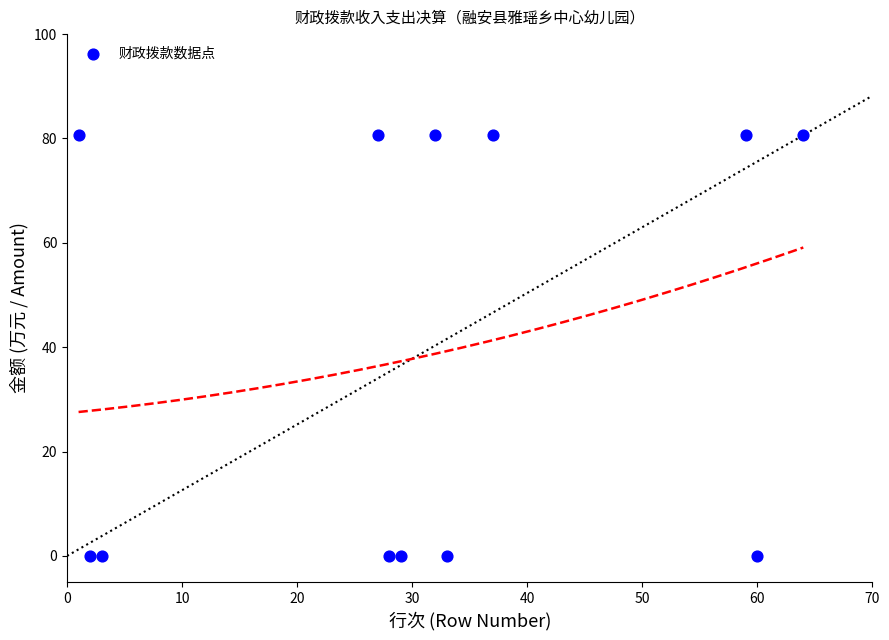

What is the range of Y values (max minus min)?

80.6